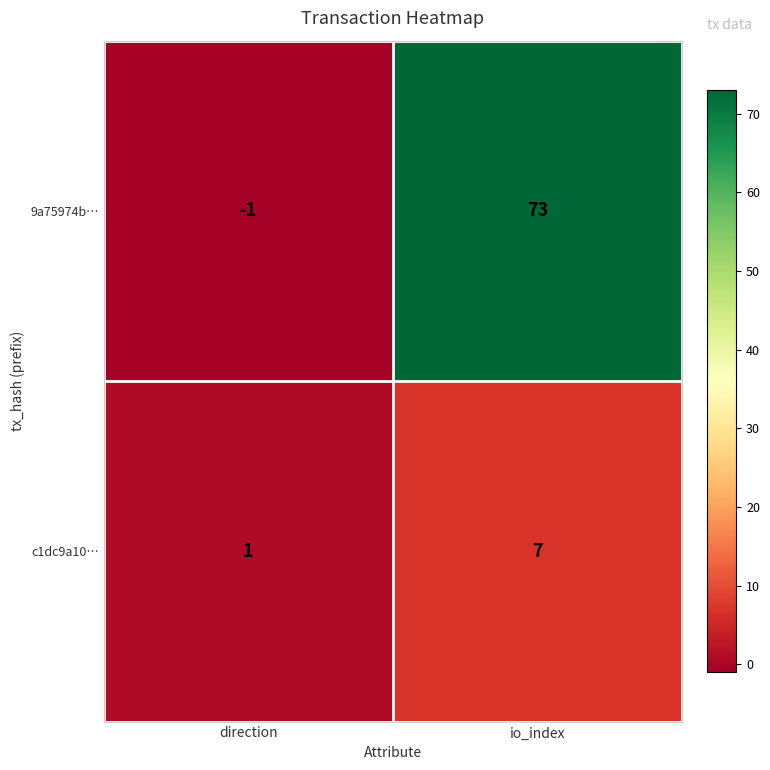

What is the sum of all 9a75974b… values?

72